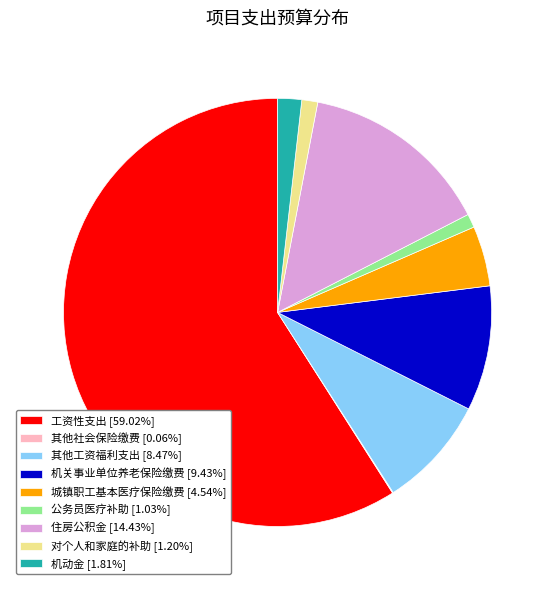

Does any single category account for the majority?

Yes